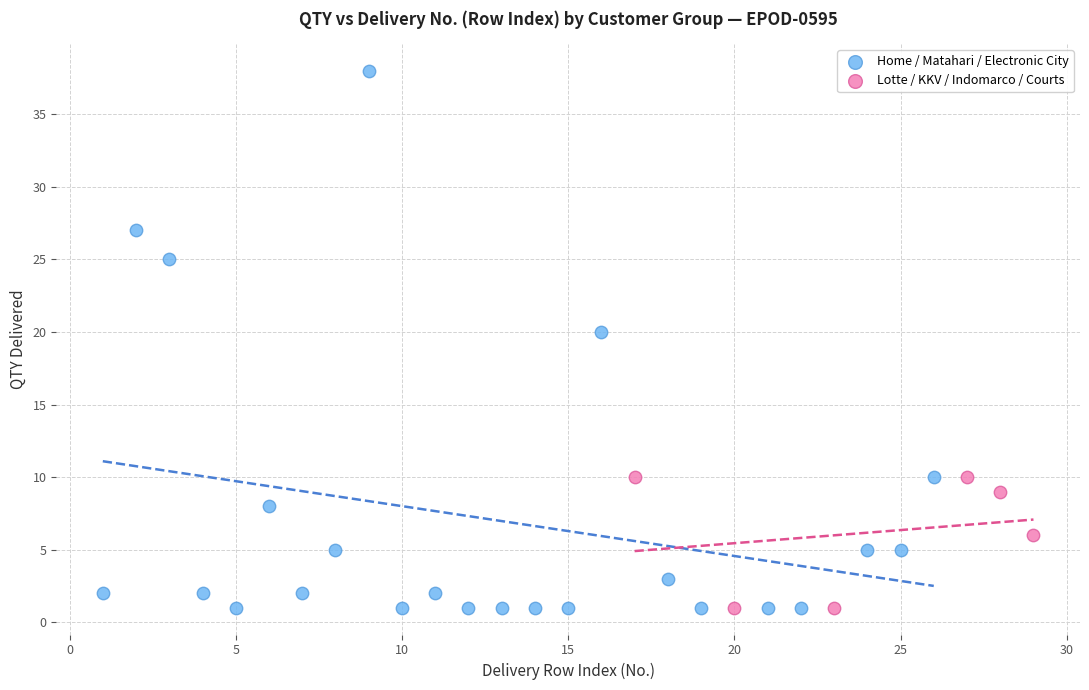

Which series reaches the maximum Y coordinate?

Home / Matahari / Electronic City